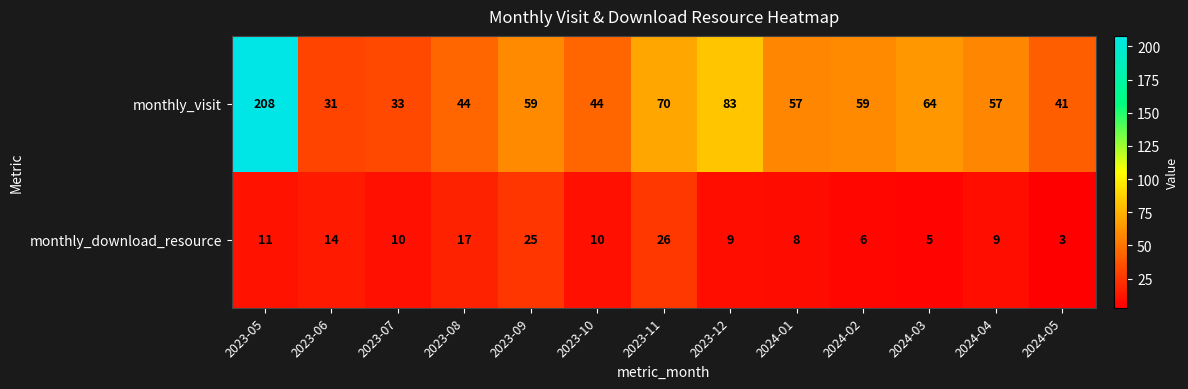

What is the difference between the highest and lowest values at 2024-04?

48